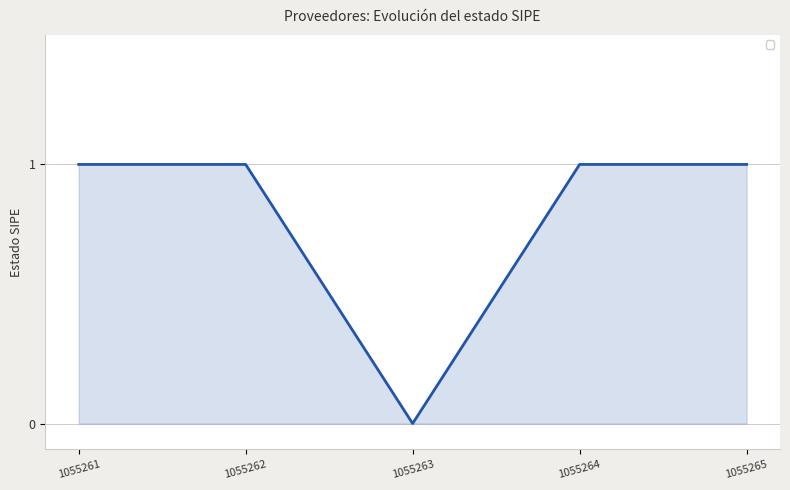

Which has a higher value, 1055261 or 1055263?

1055261